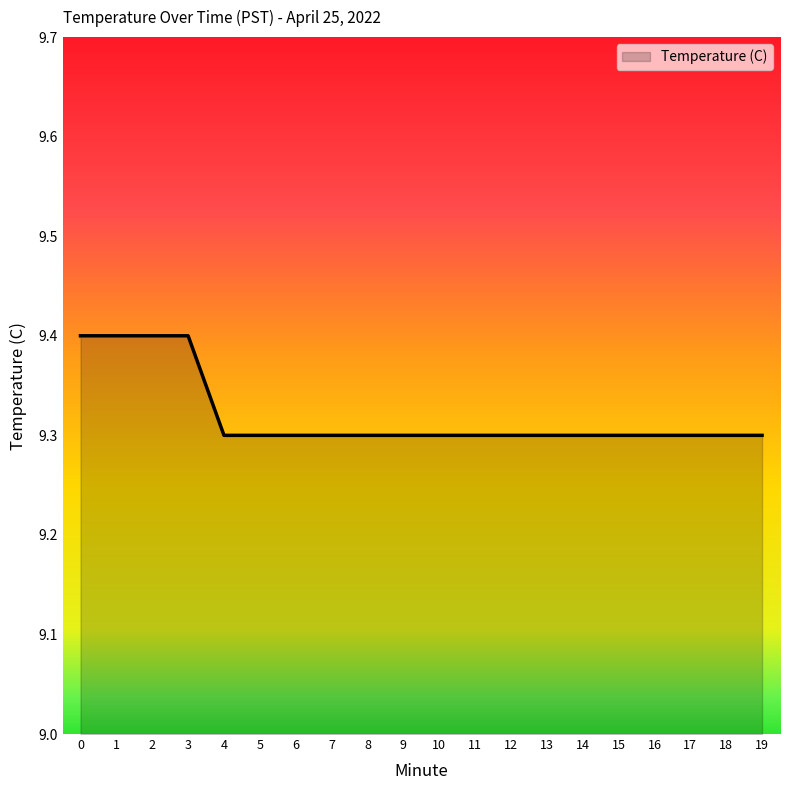

Approximately how many times larger is the value at 10 compared to 5?

1.0